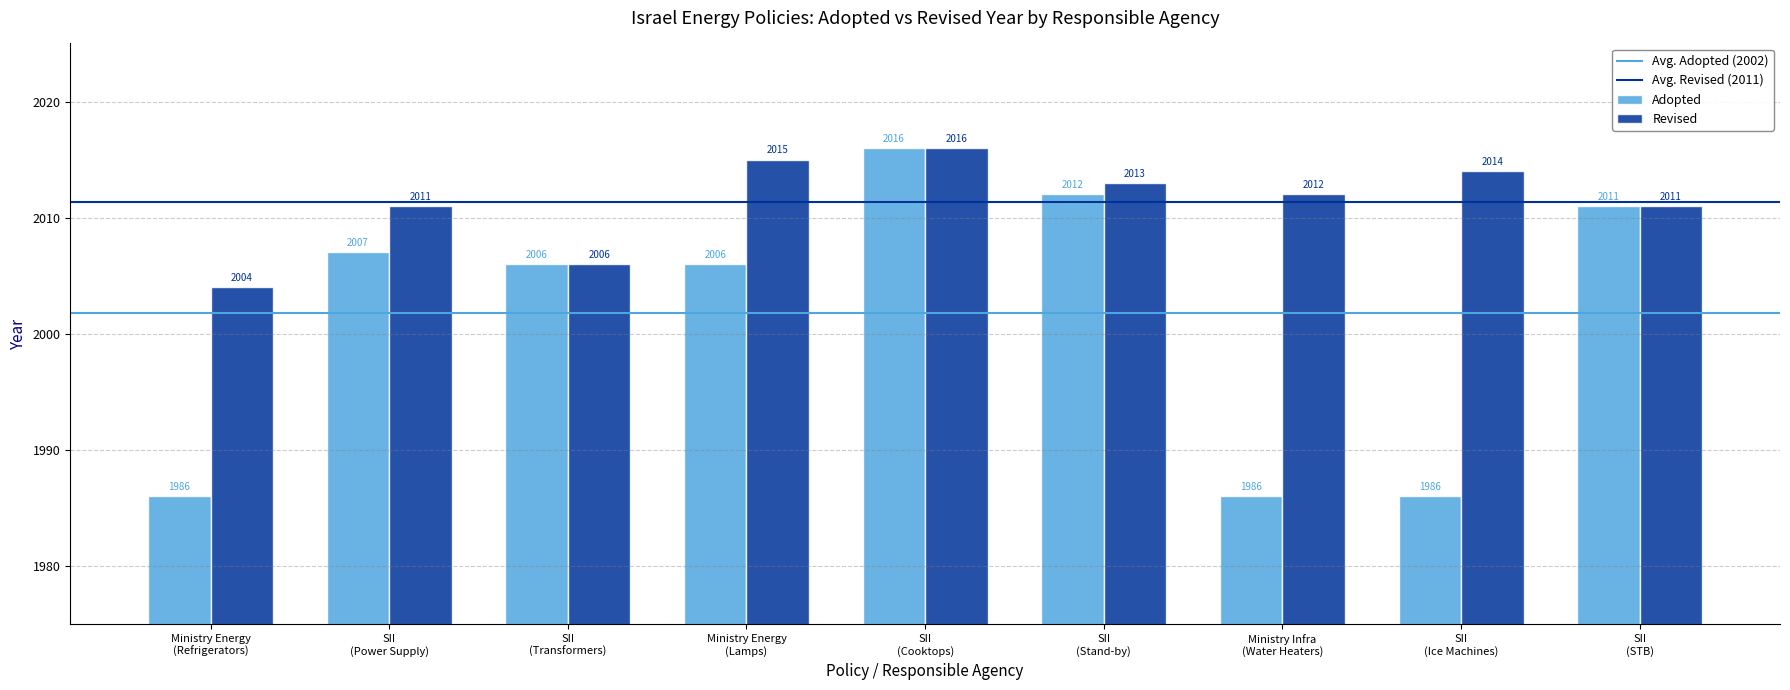

What is the minimum value for Adopted?

1986